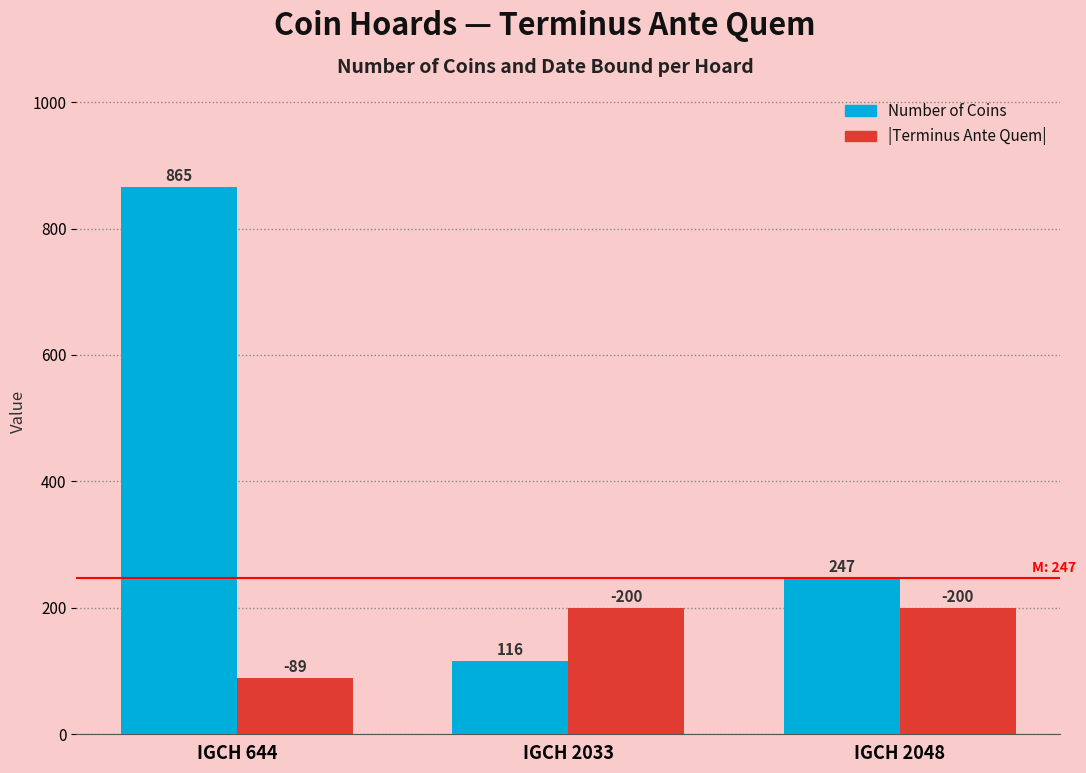

At which category is the sum across all series the highest?

IGCH 644